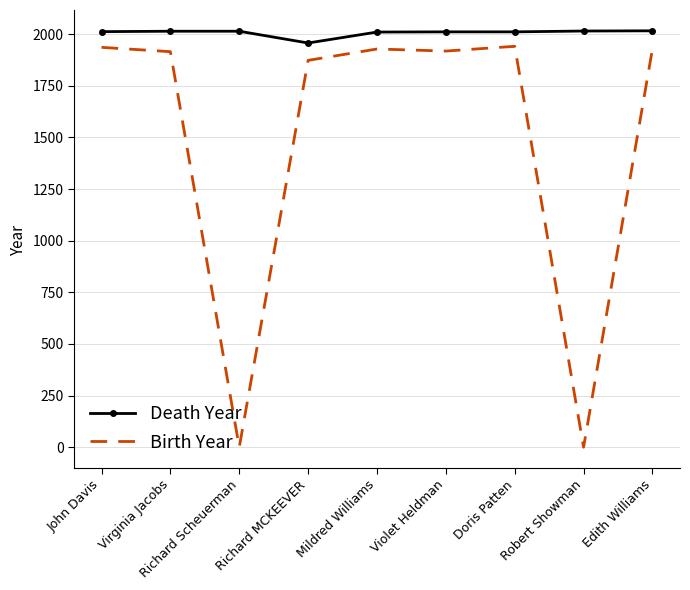

Count the number of data series in this chart.

2